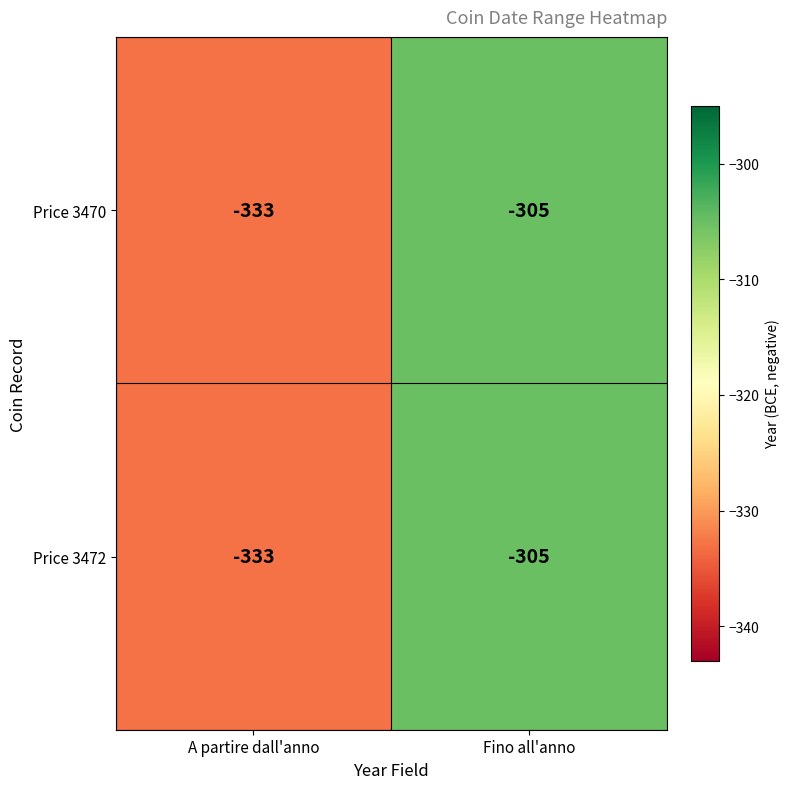

Rank the categories by Price 3470 value from highest to lowest.

Fino all'anno, A partire dall'anno